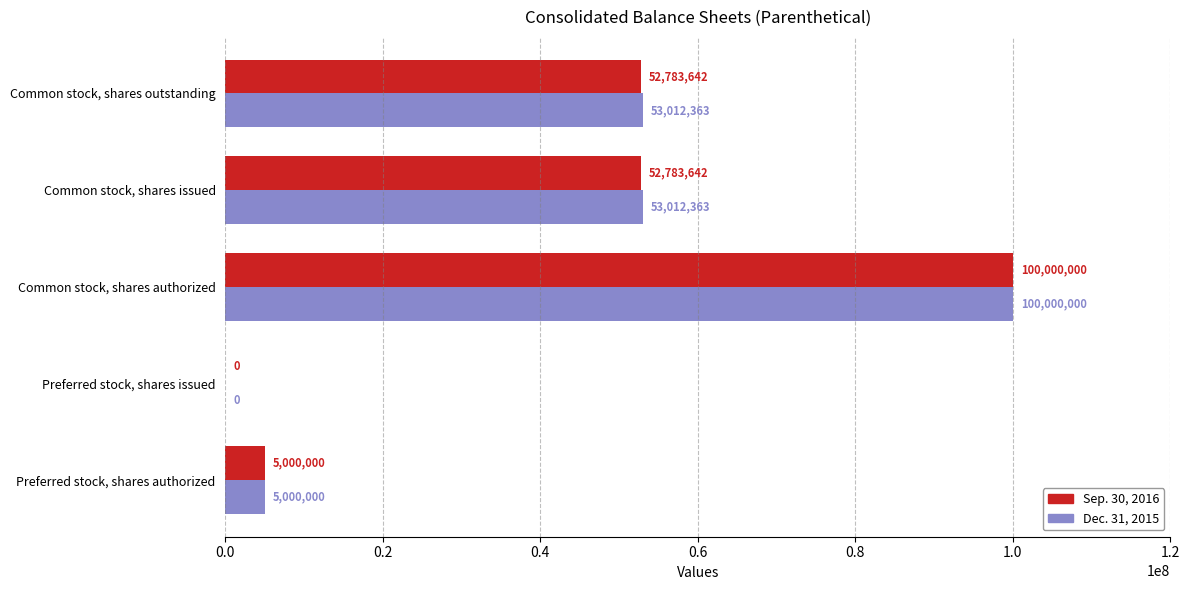

What are all the series names shown in the legend?

Sep. 30, 2016, Dec. 31, 2015